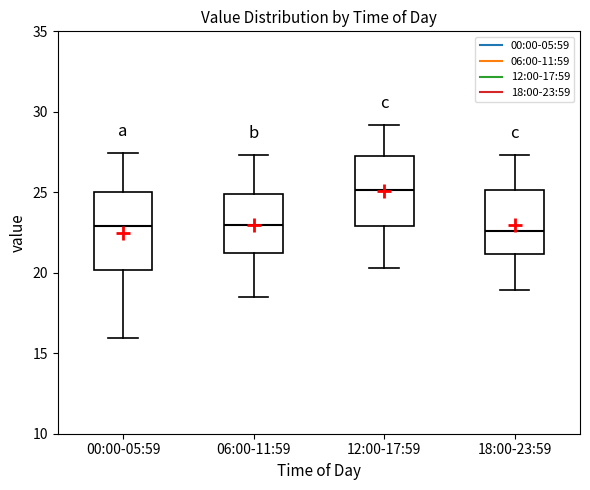

Reading left to right, read every box against the y-axis: the position of its median line, the range the box covers, and the ends of its whiskers. The values are not printed on the chart, so give them approximately, as read against the axis.

00:00-05:59: median 23.0, box 20.0 to 25.0, whiskers 16.0 to 27.5
06:00-11:59: median 23.0, box 21.0 to 25.0, whiskers 18.5 to 27.5
12:00-17:59: median 25.0, box 23.0 to 27.0, whiskers 20.5 to 29.0
18:00-23:59: median 22.5, box 21.0 to 25.0, whiskers 19.0 to 27.5